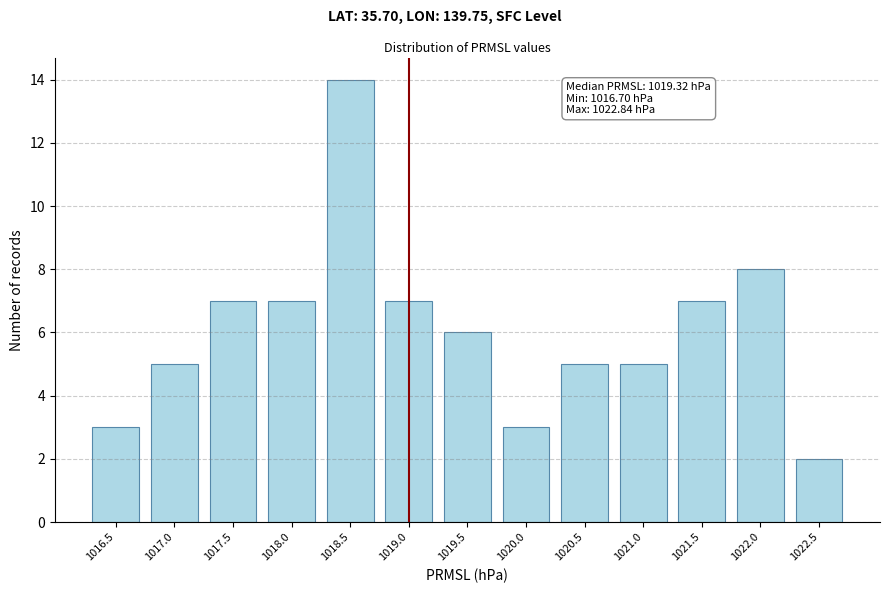

Reading left to right, extract all data points from this chart.

3	5	7	7	14	7	6	3	5	5	7	8	2